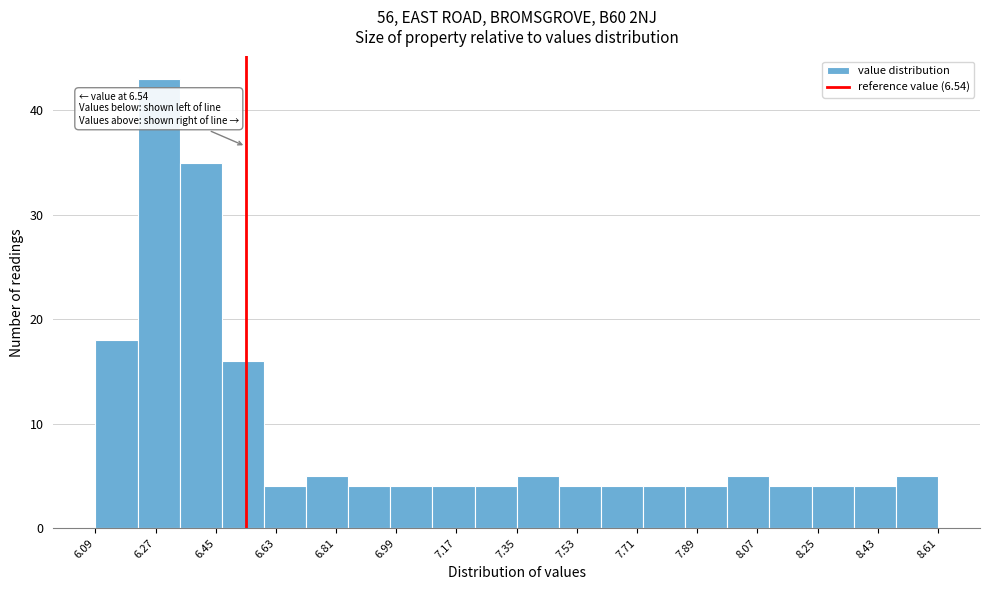

Over which range of the x-axis is the bar tallest?

6.216 to 6.342